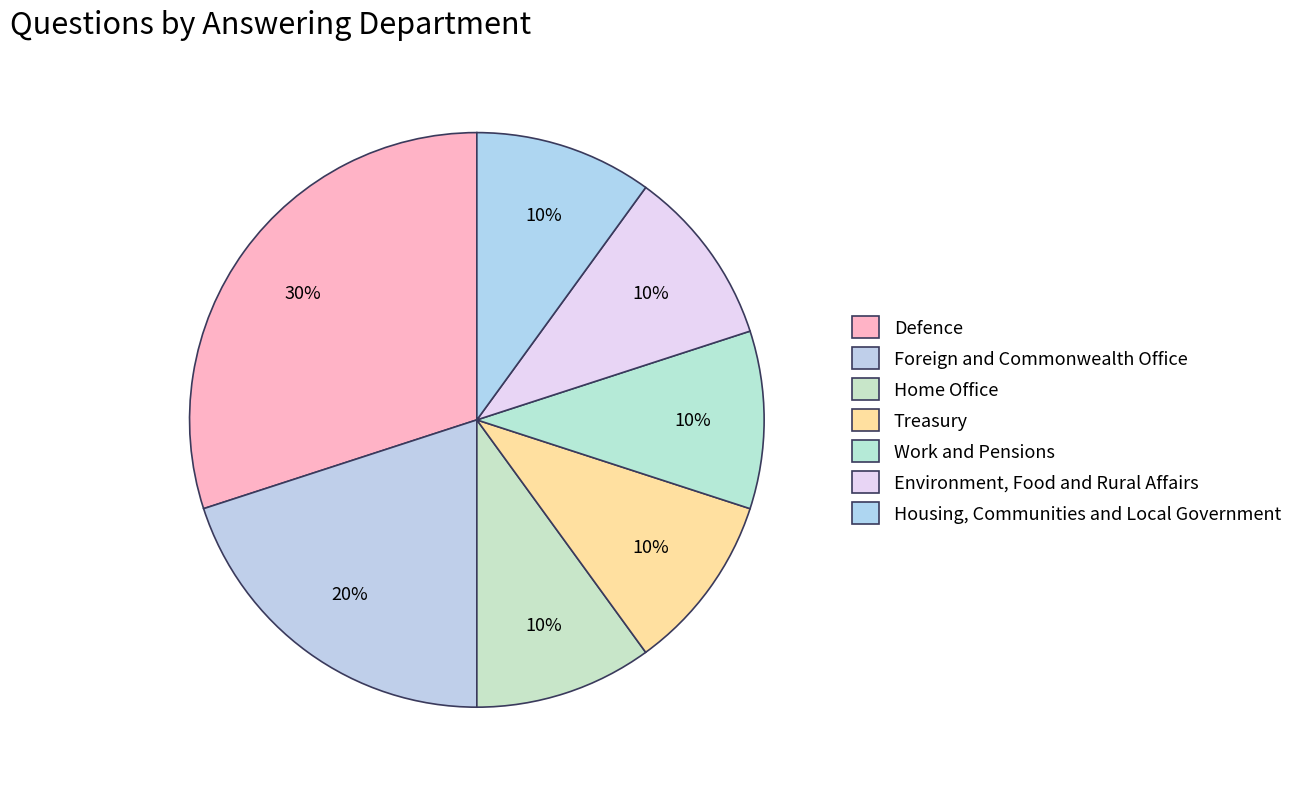

To the nearest percent, what portion does Foreign and Commonwealth Office represent?

20%